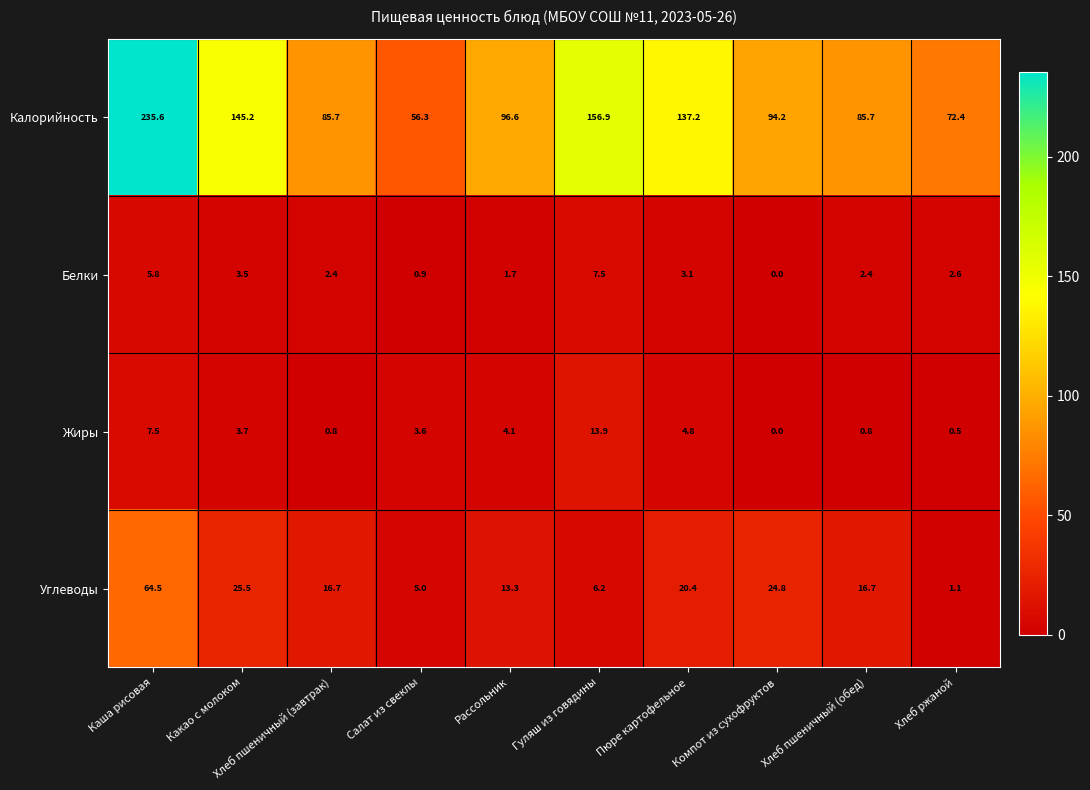

What is the spread (max minus min) of values at Рассольник?

94.9